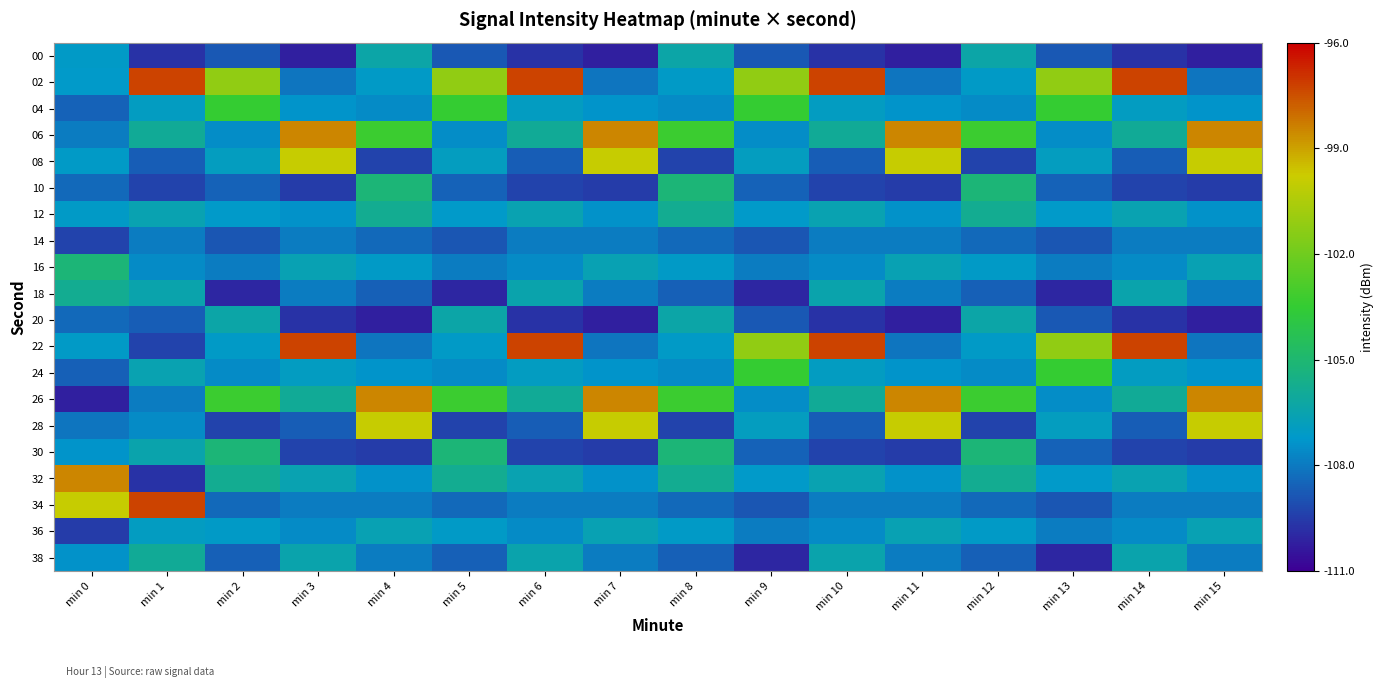

What is the minimum value shown in the chart?

-110.2